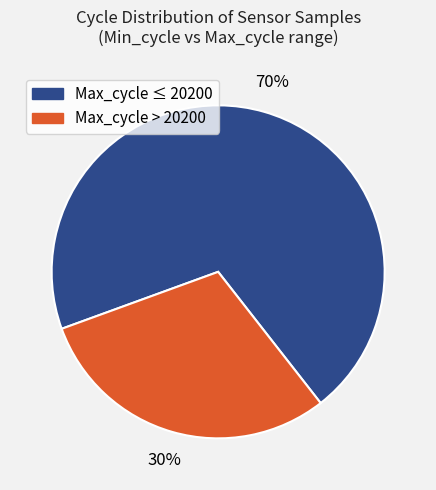

To the nearest percent, what is the average slice percentage?

50%